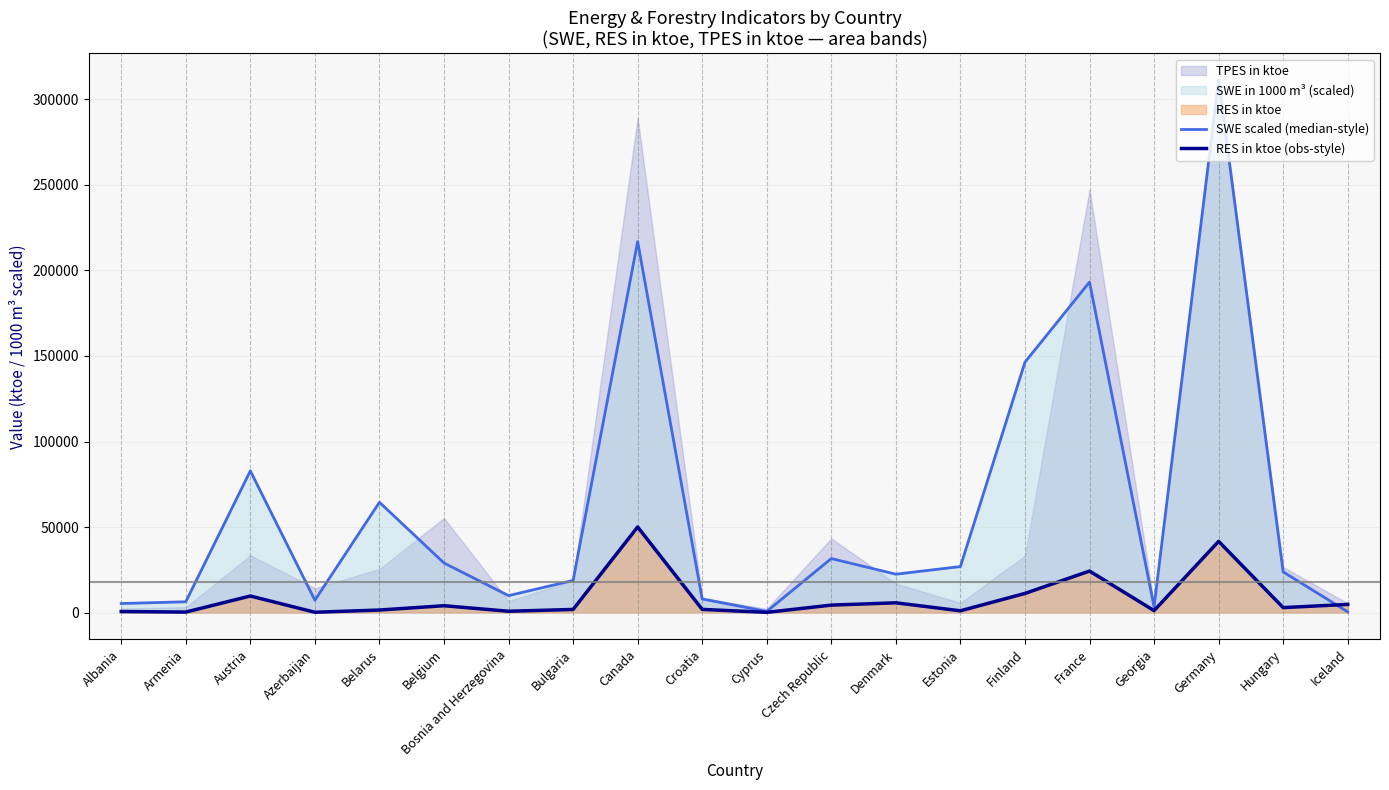

The RES in ktoe (obs-style) series shows 1306.8 at Bosnia and Herzegovina. True or false?

False